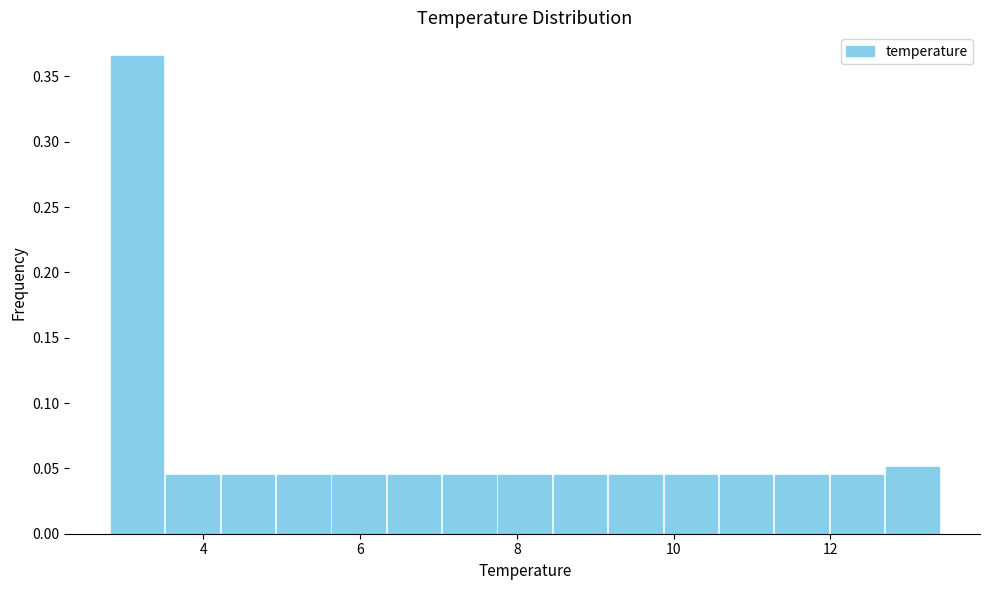

Around what value on the x-axis is the tallest bar? Give the approximate position of its centre, as read against the axis.

3.2